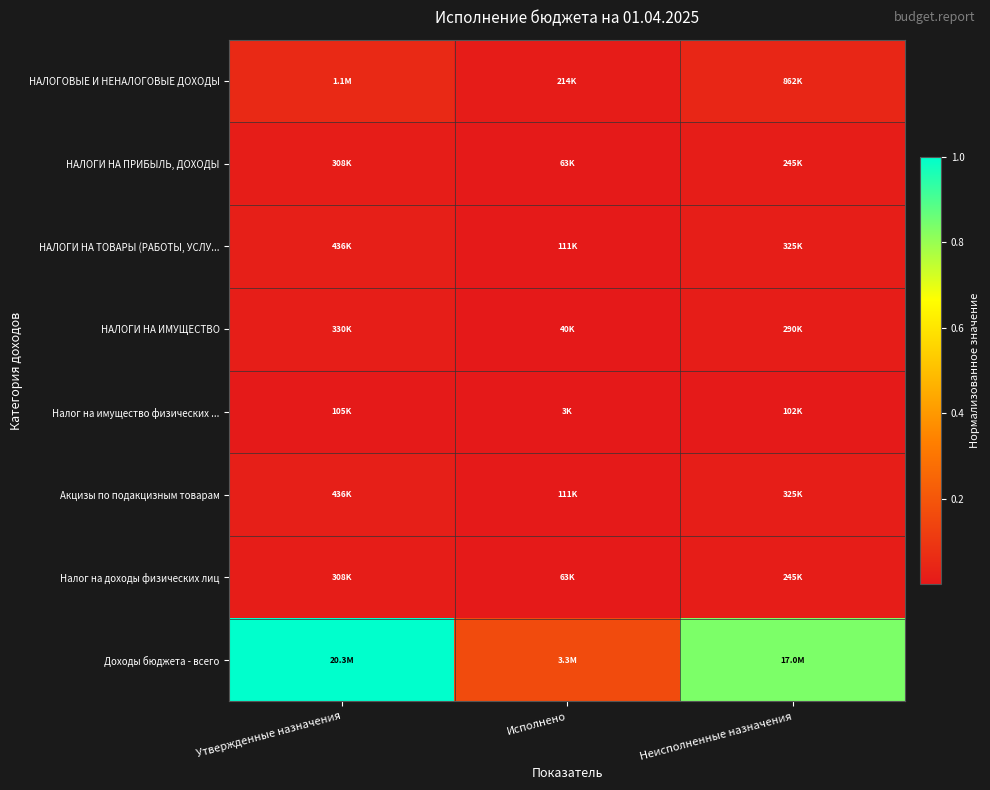

Which series has the largest total across all categories?

Доходы бюджета - всего